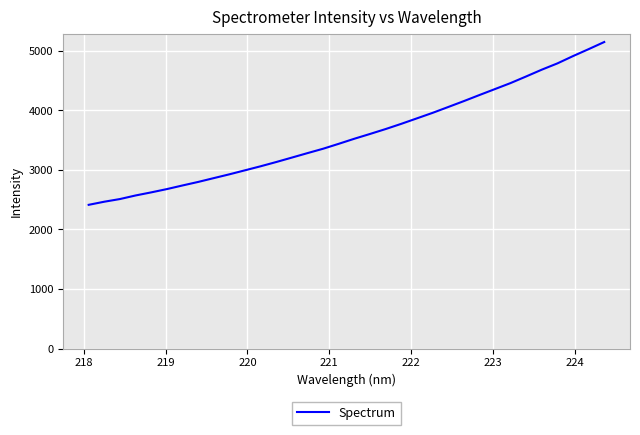

What is the greatest value displayed?

5145.9